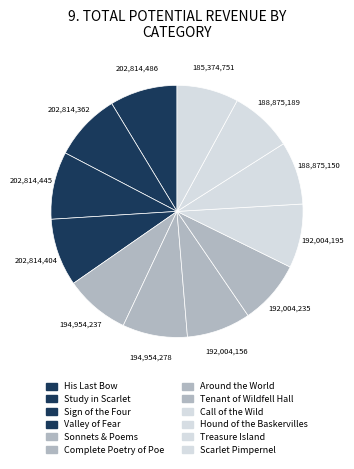

Which category has the biggest portion of the pie?

His Last Bow